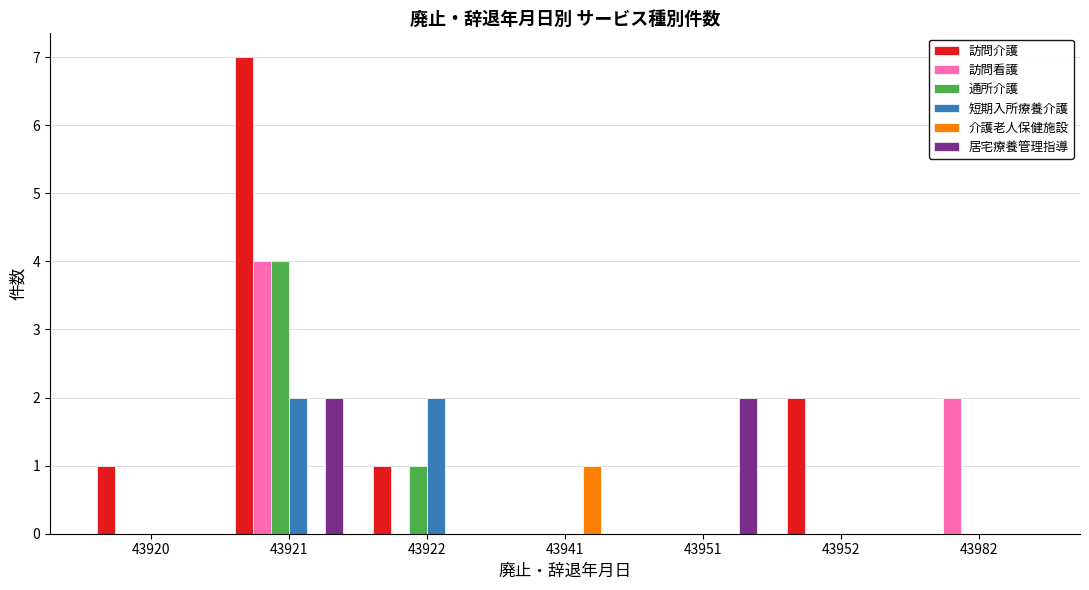

Between 43920 and 43982, which series saw the biggest shift?

訪問看護